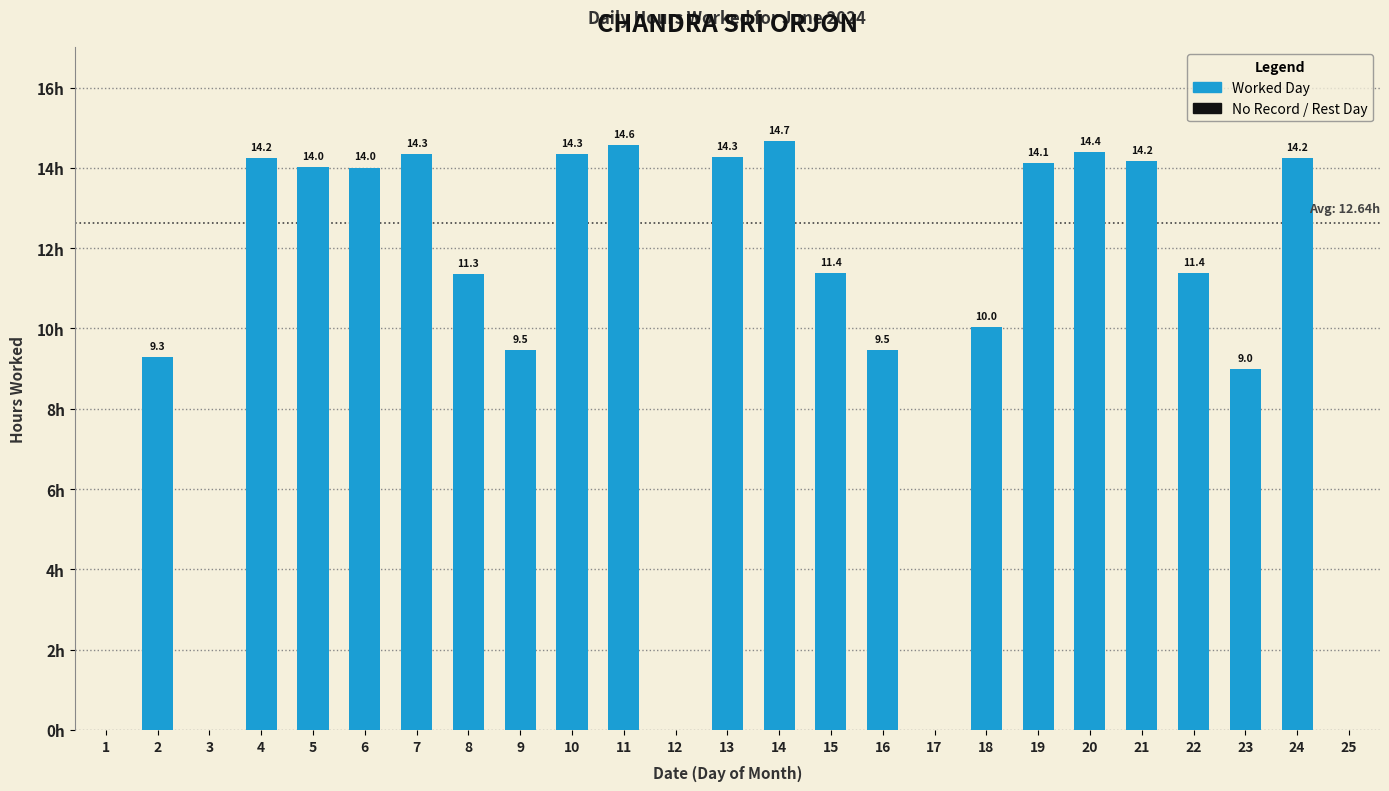

What is the value of the 9th bar from the left?

9.5